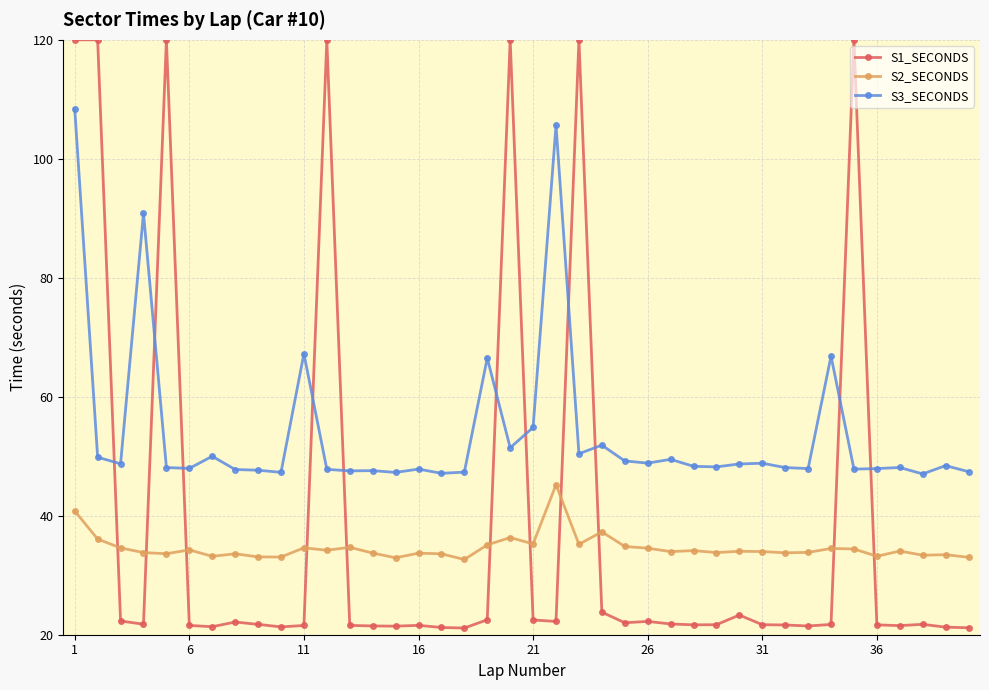

In S3_SECONDS, how many points are lower than both neighbors (excluding endpoints)?

13